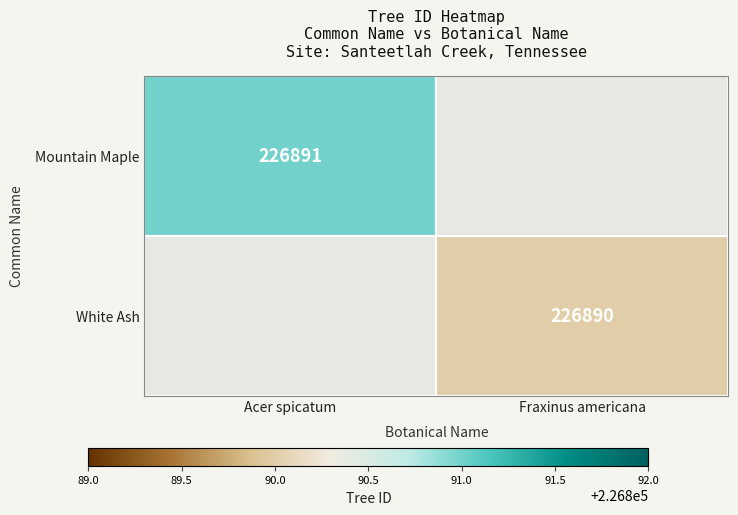

Is it true that White Ash equals 304158.1 at Fraxinus americana?

False